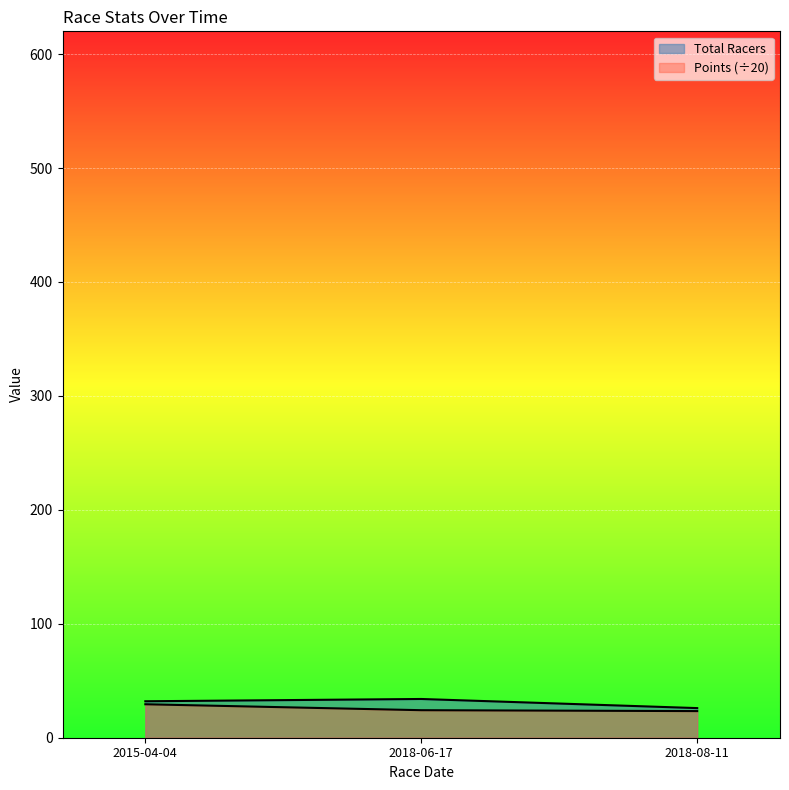

Which category has the highest value in the Points series?

2015-04-04